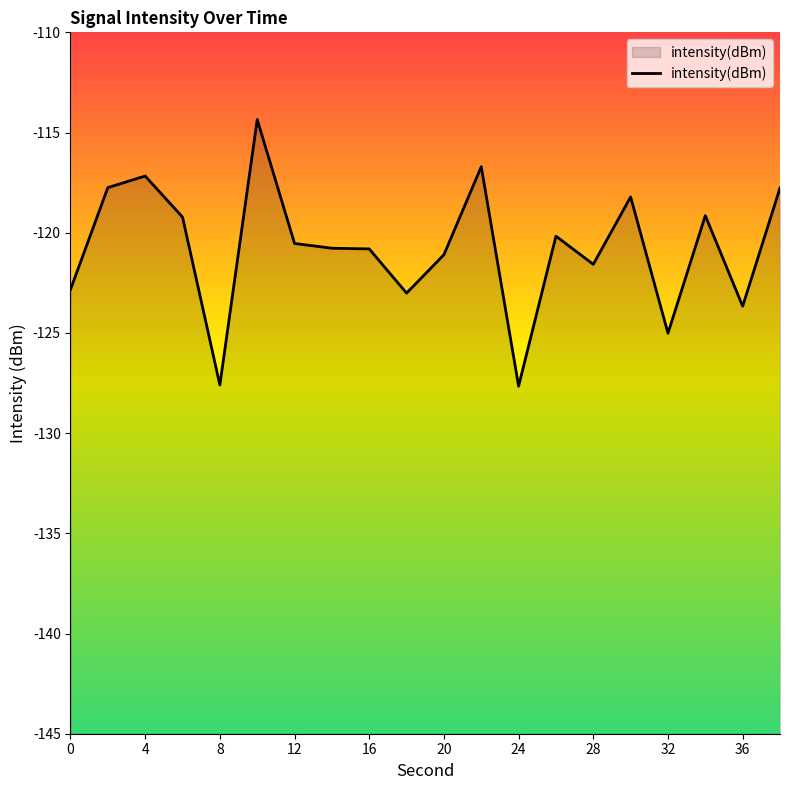

What is the sum of all values?

-2415.1